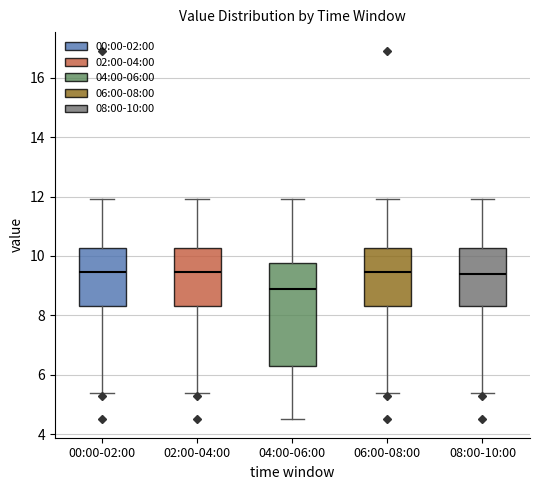

Which box is the tallest, from its lower edge to its upper edge?

04:00-06:00